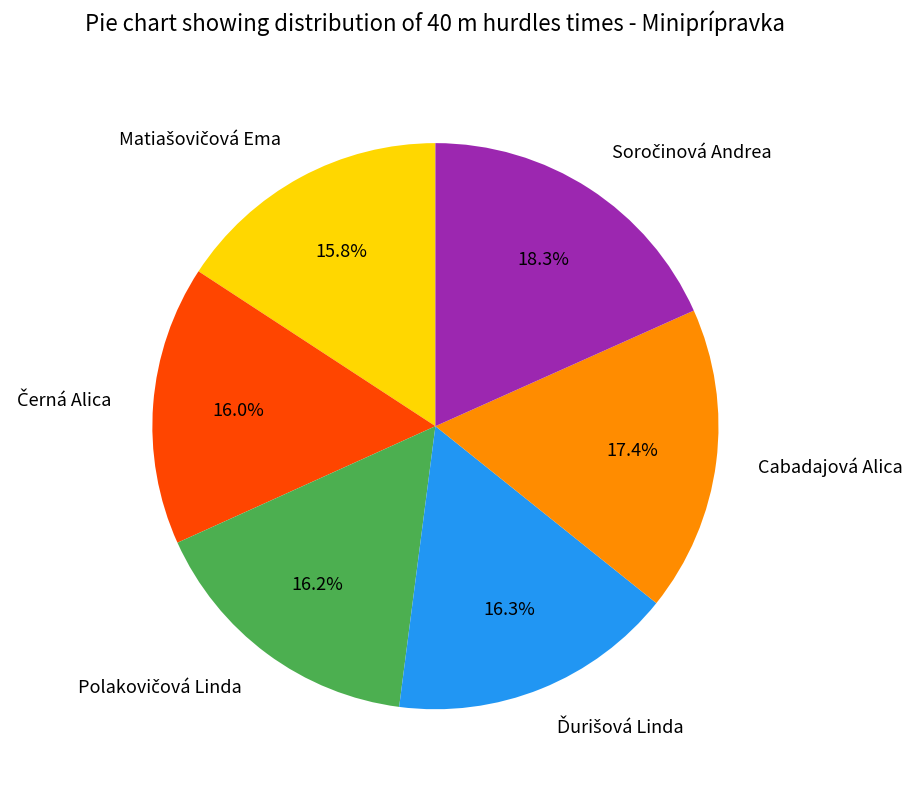

Is there a majority slice in this chart?

No